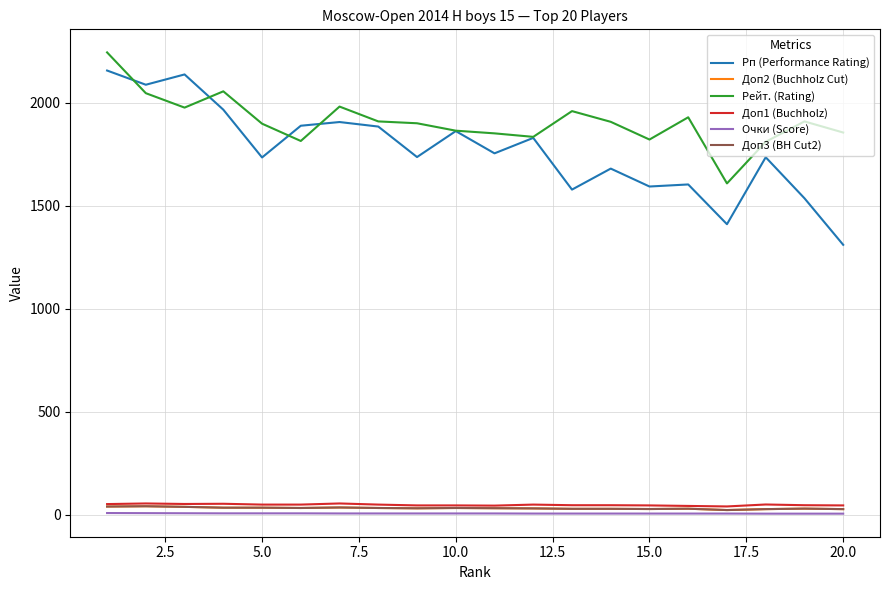

Does the chart have visible grid lines?

Yes